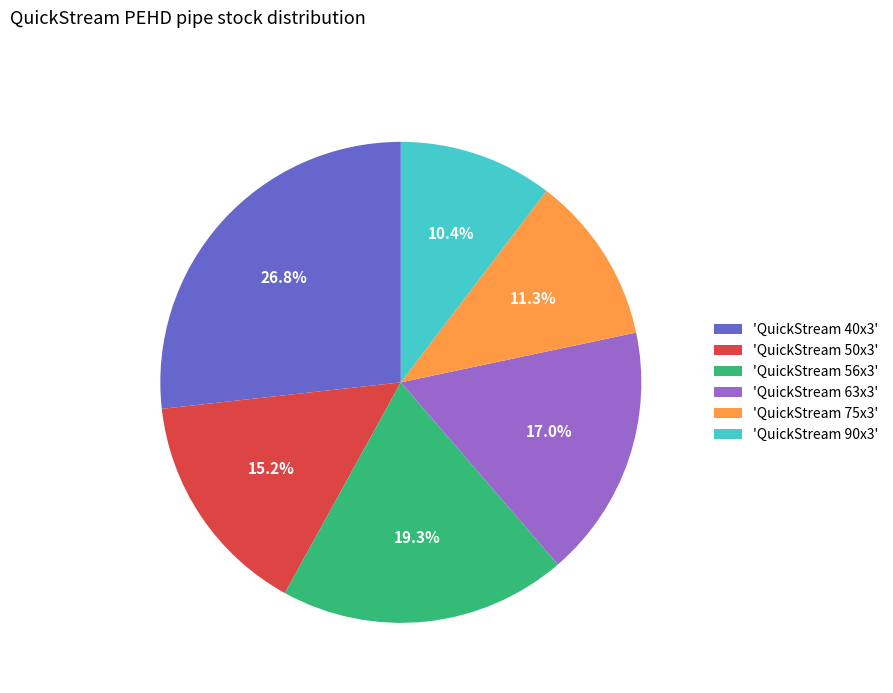

Which has a higher value, 'QuickStream 56x3' or 'QuickStream 90x3'?

'QuickStream 56x3'